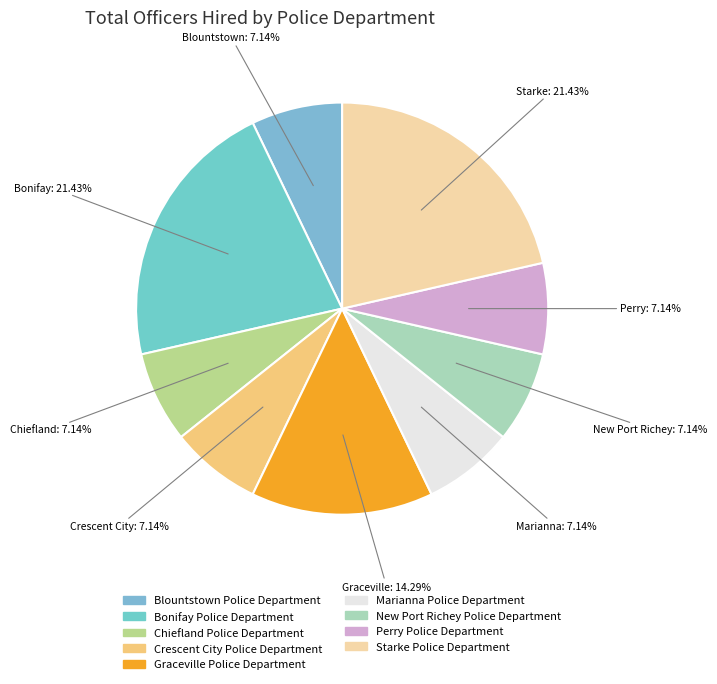

How many slices are in this pie chart?

9